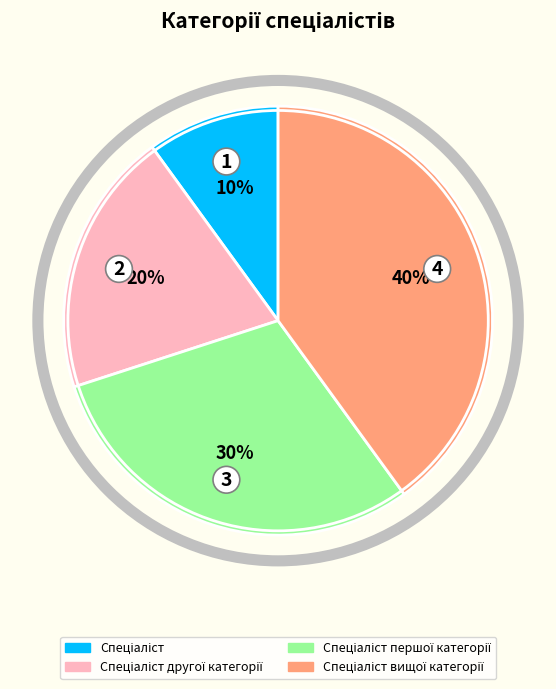

To the nearest percent, what is the average slice percentage?

25%